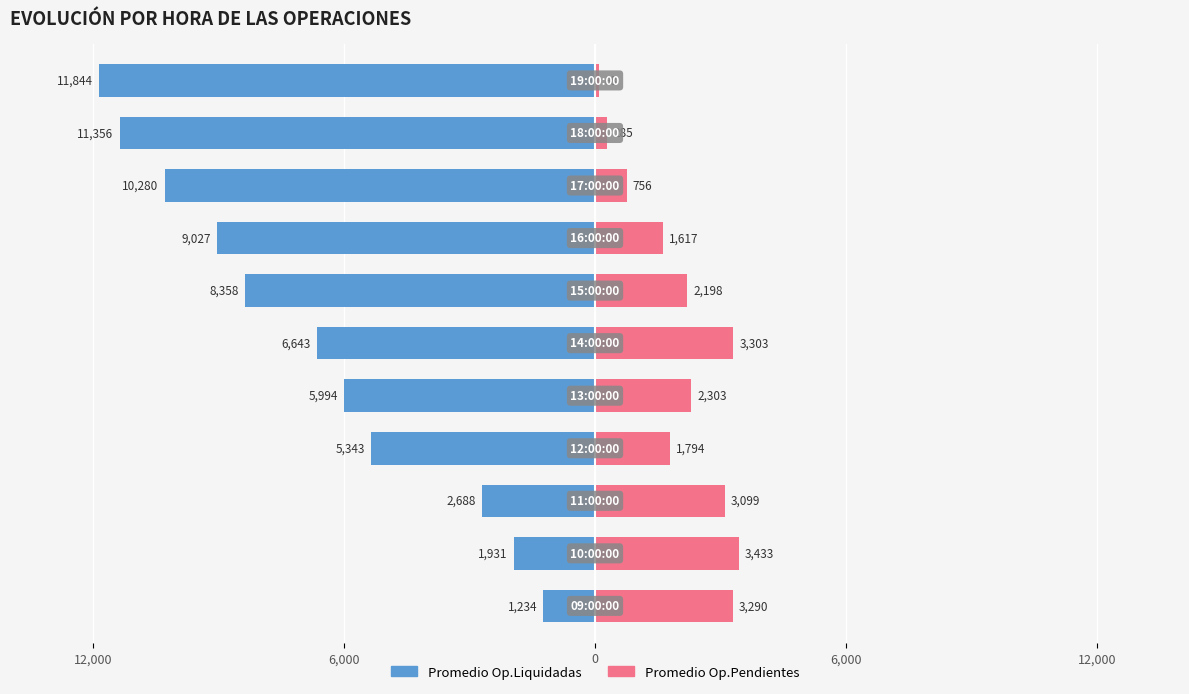

The value of Promedio Op.Liquidadas at 7 is -9026.9. True or false?

True